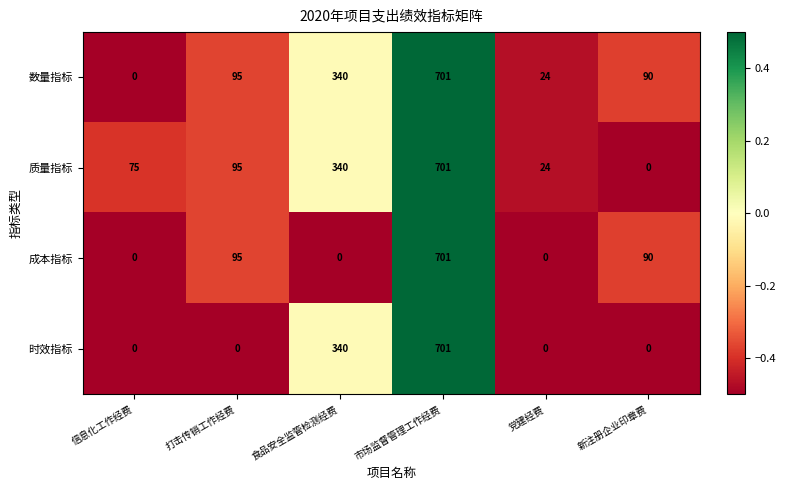

What is the maximum value shown in the chart?

701